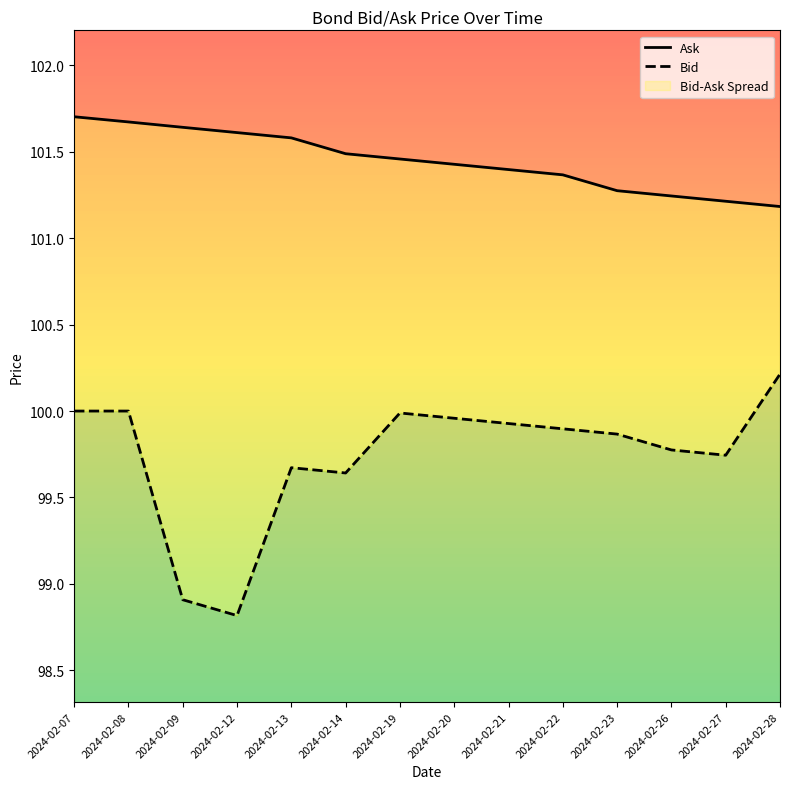

Which category has the lowest value in the Bid series?

2024-02-12